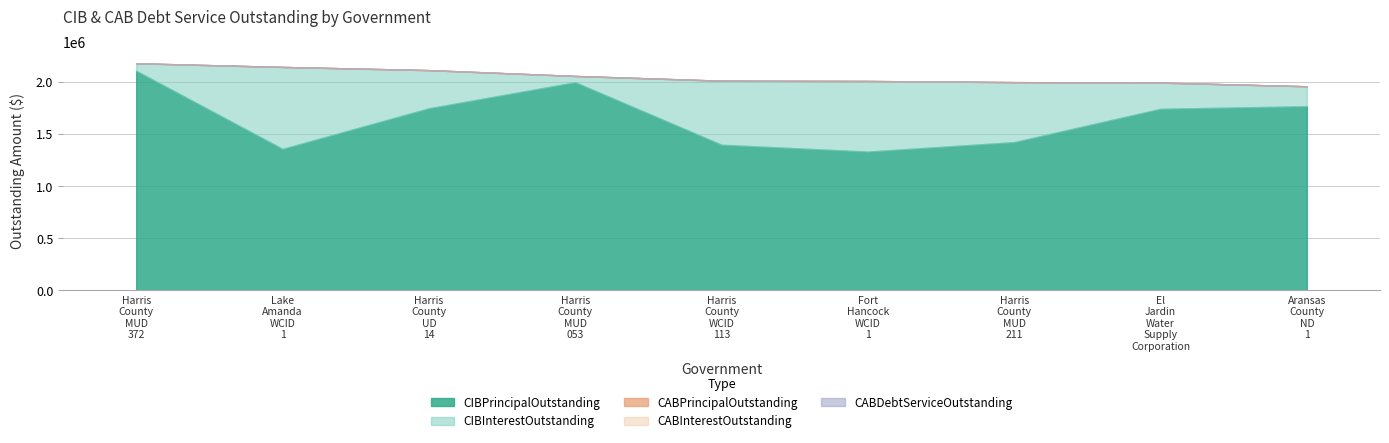

Where is CABDebtServiceOutstanding nearest to the value 0?

Harris County MUD 372